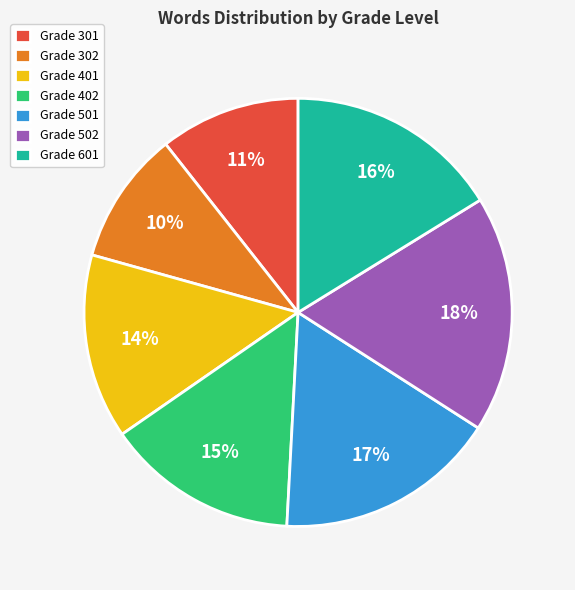

True or false: Grade 501 accounts for 5% of the total.

False